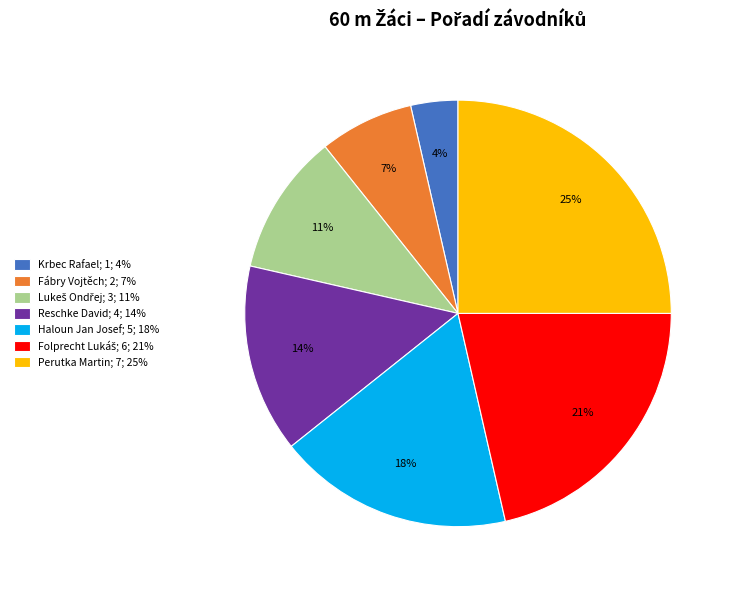

To the nearest percent, what is the average slice percentage?

14%